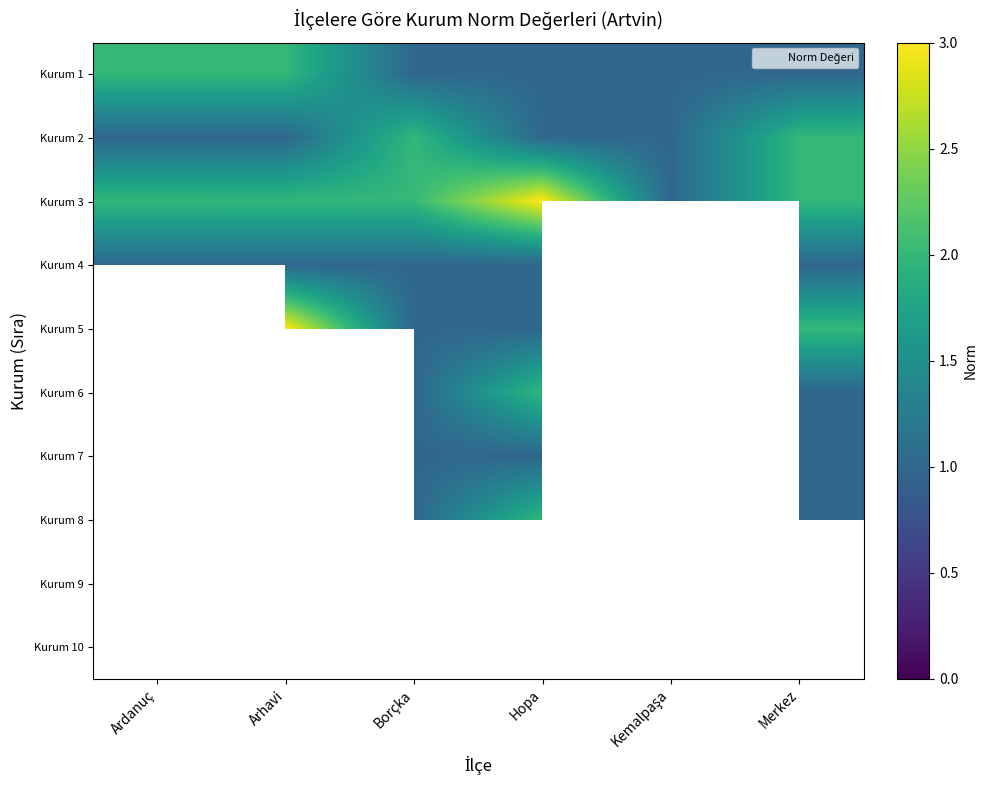

What is the sum of all Kurum 3 values?

12.0